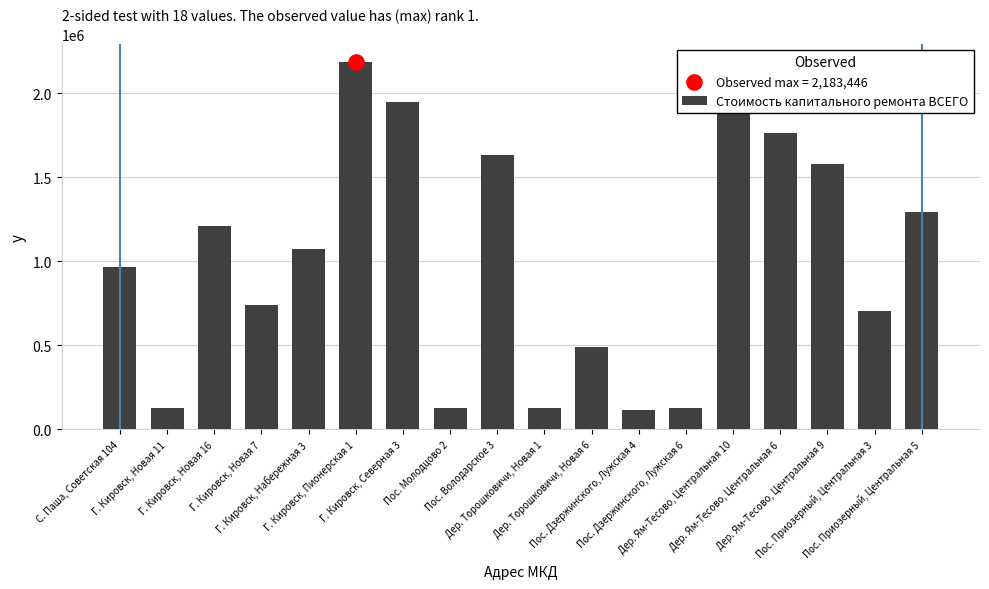

Approximately how many times larger is the value at Пос. Дзержинского, Лужская 6 compared to Г. Кировск, Новая 16?

0.1